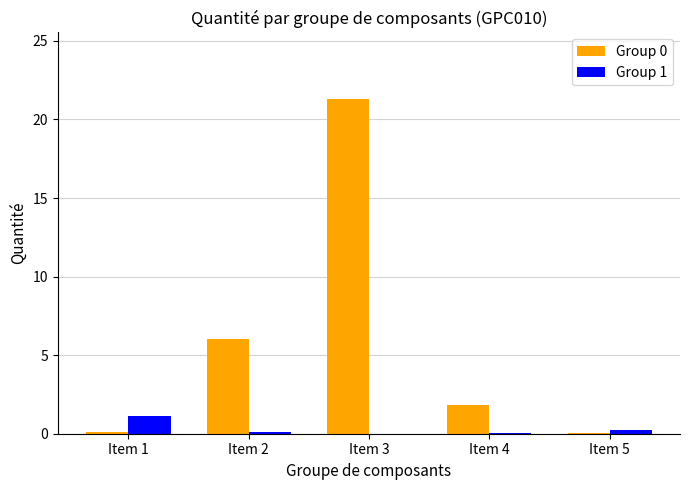

At which category is the sum across all series the highest?

Item 3